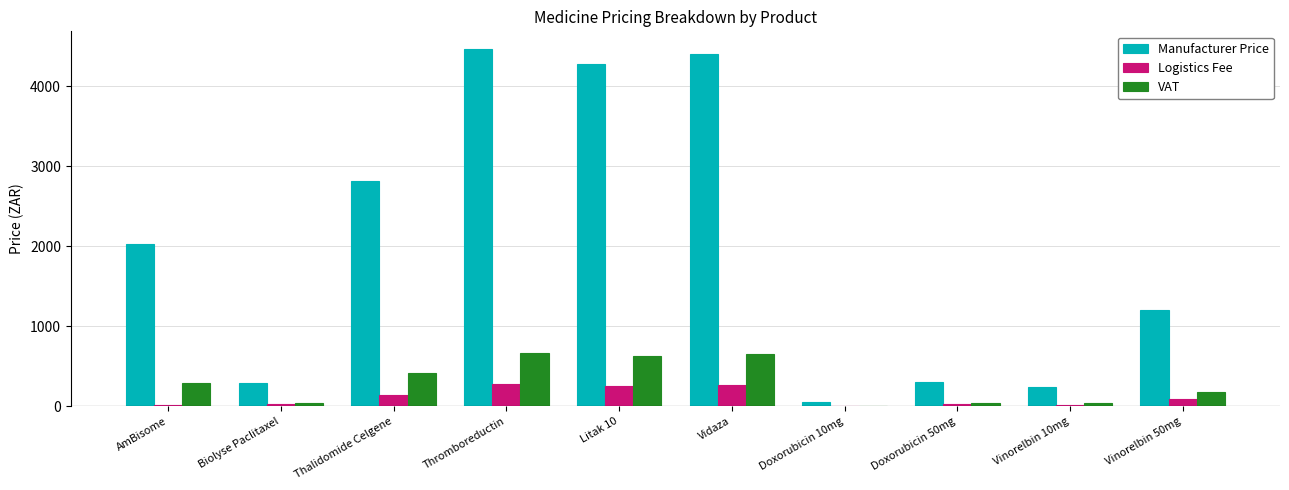

What is the greatest value displayed?

4463.1